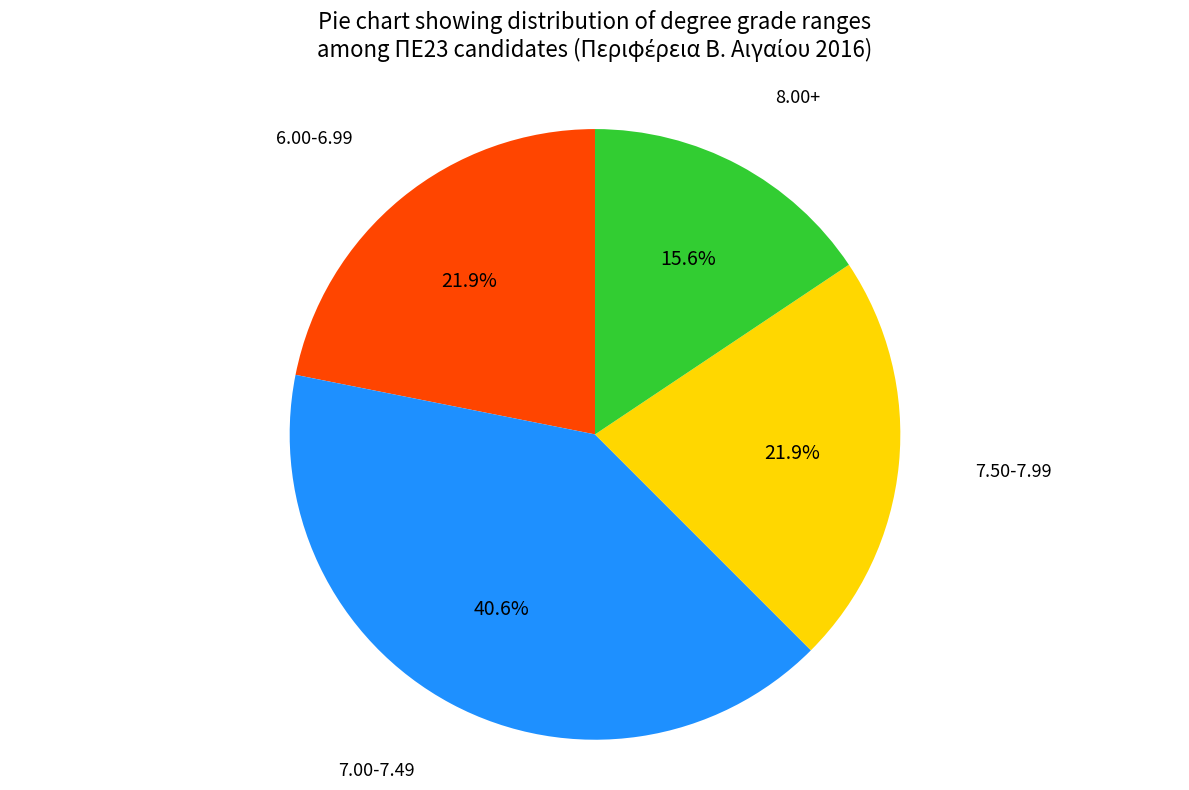

Between 7.00-7.49 and 8.00+, which is larger?

7.00-7.49